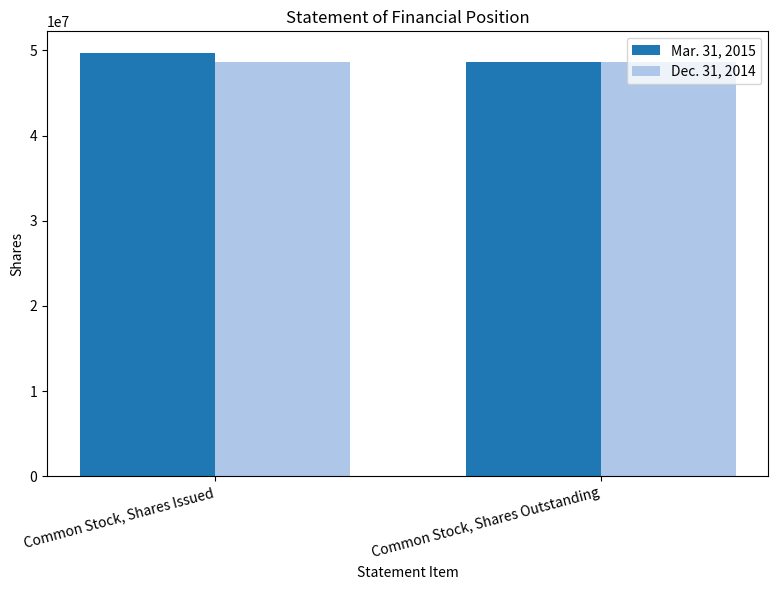

What is the sum of the Dec. 31, 2014 values at Common Stock, Shares Issued and Common Stock, Shares Outstanding?

97287736